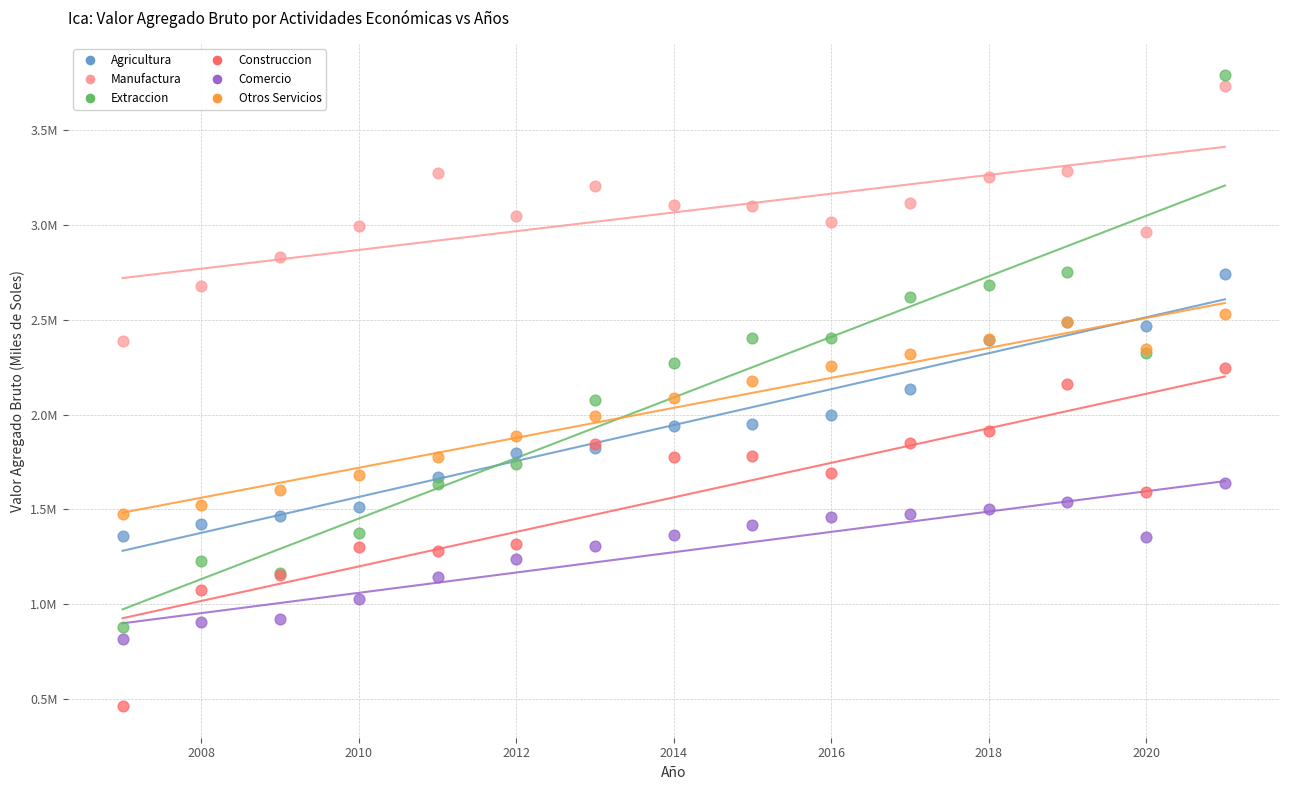

Which series contains the highest Y value?

Extraccion